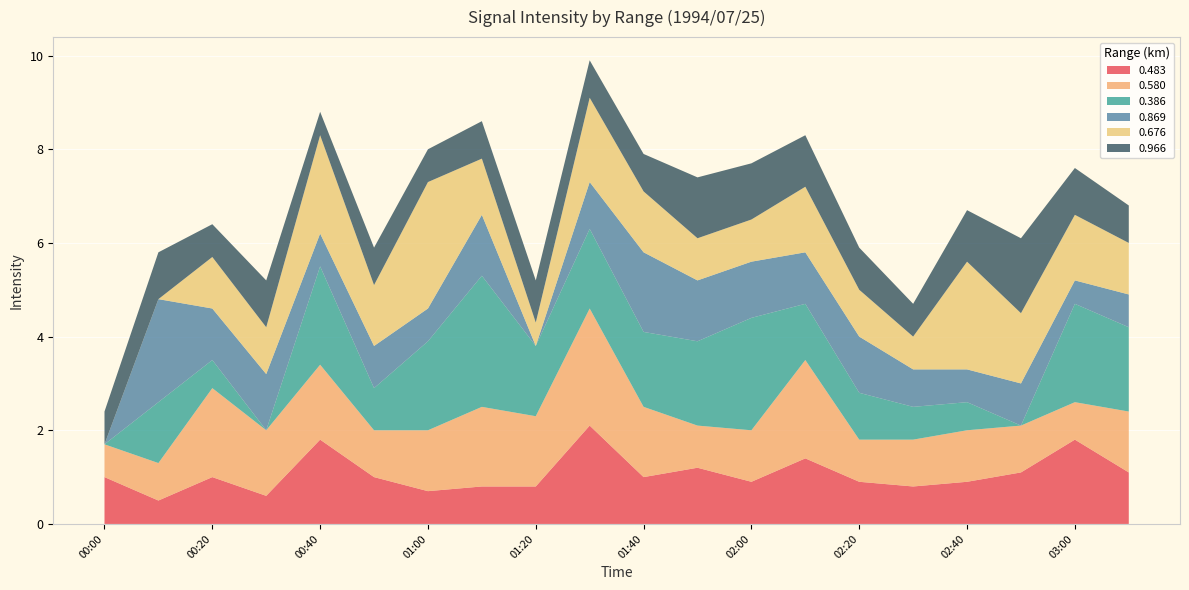

What is the minimum value for 0.483?

0.5